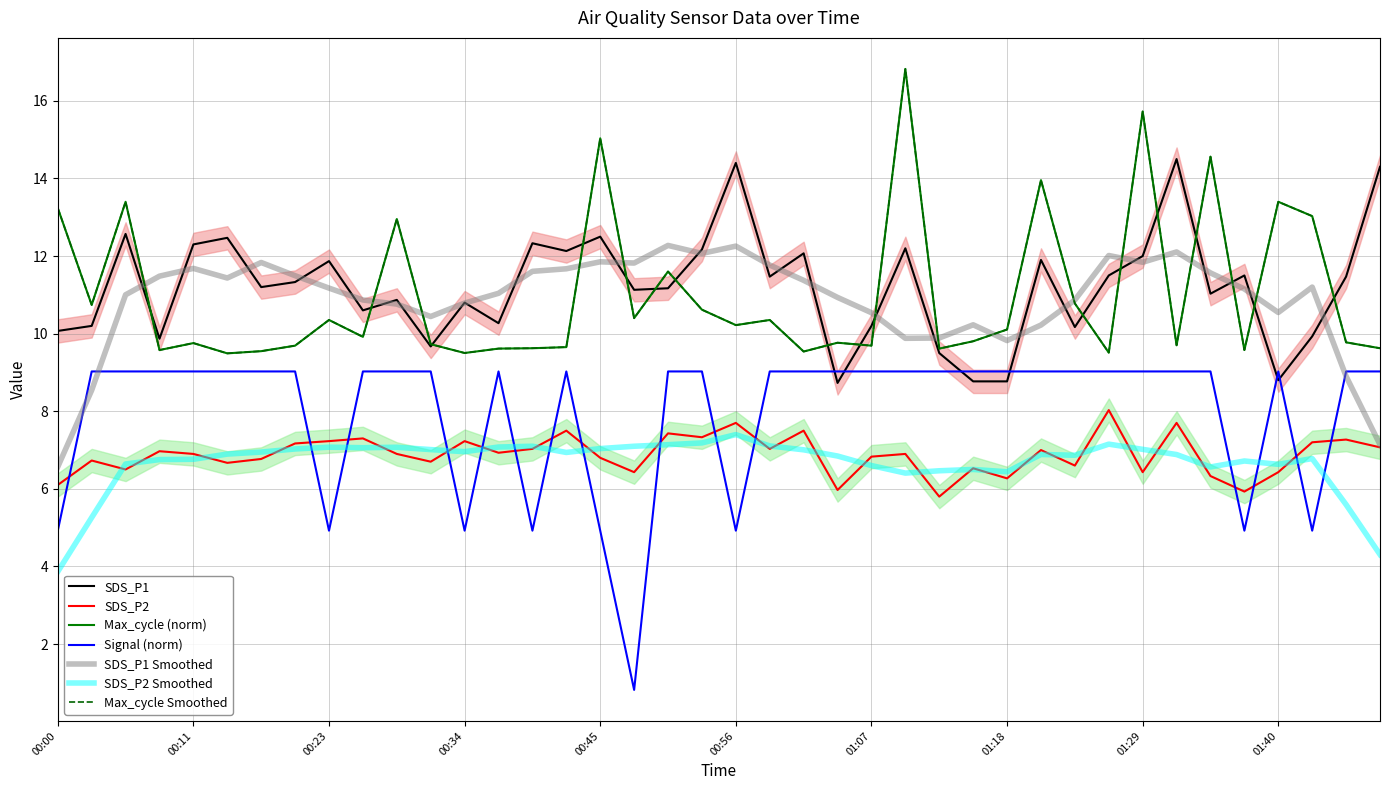

After their last crossing, which series has the higher values: Signal or SDS_P1?

SDS_P1